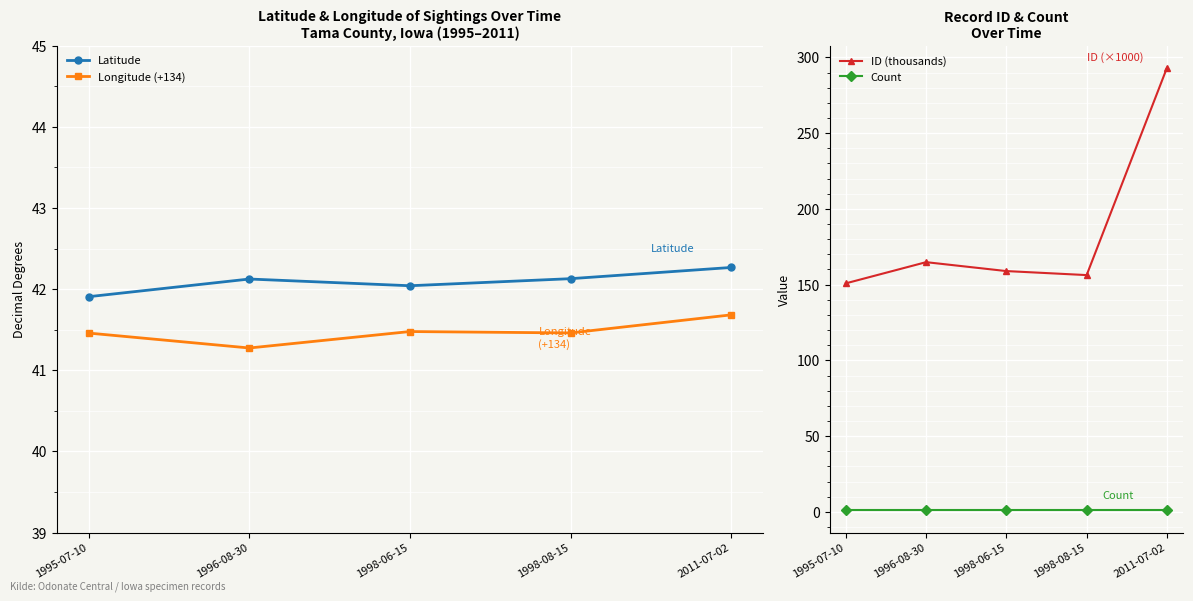

What is the minimum value shown in the chart?

1.0